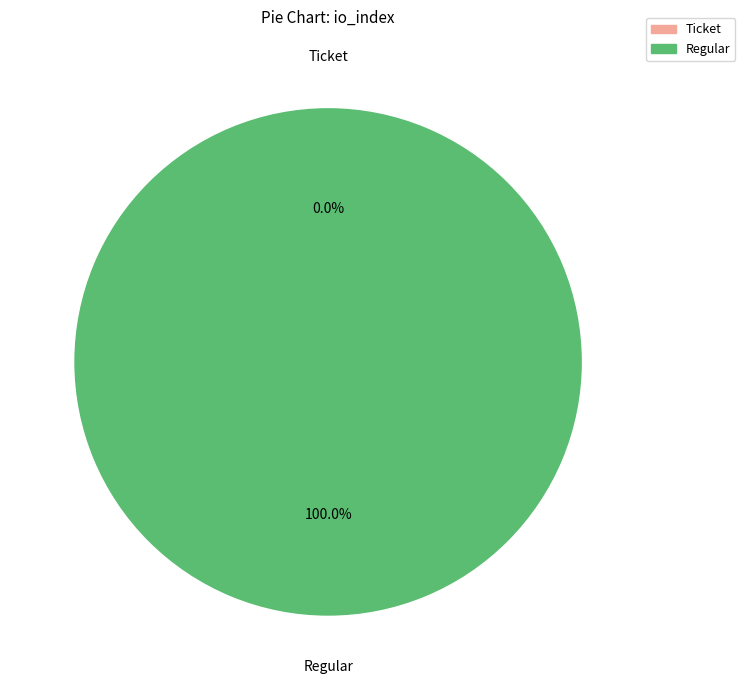

Which category has the biggest portion of the pie?

Regular